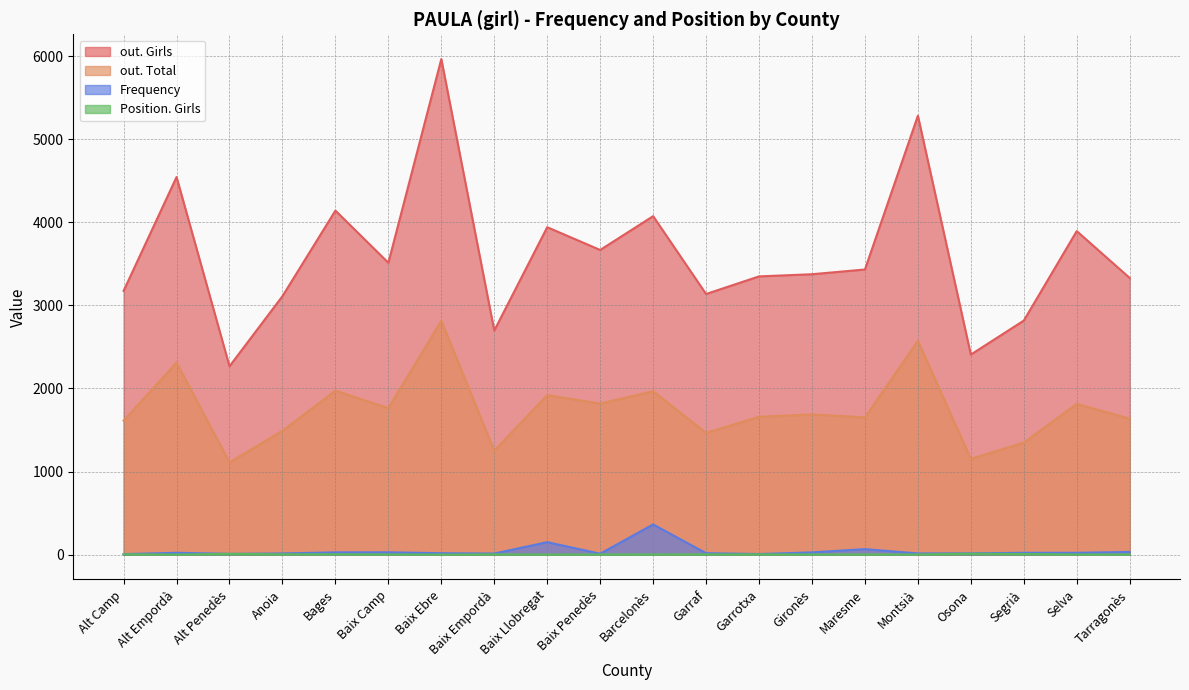

Where is the first local maximum for out. Total?

Alt Empordà